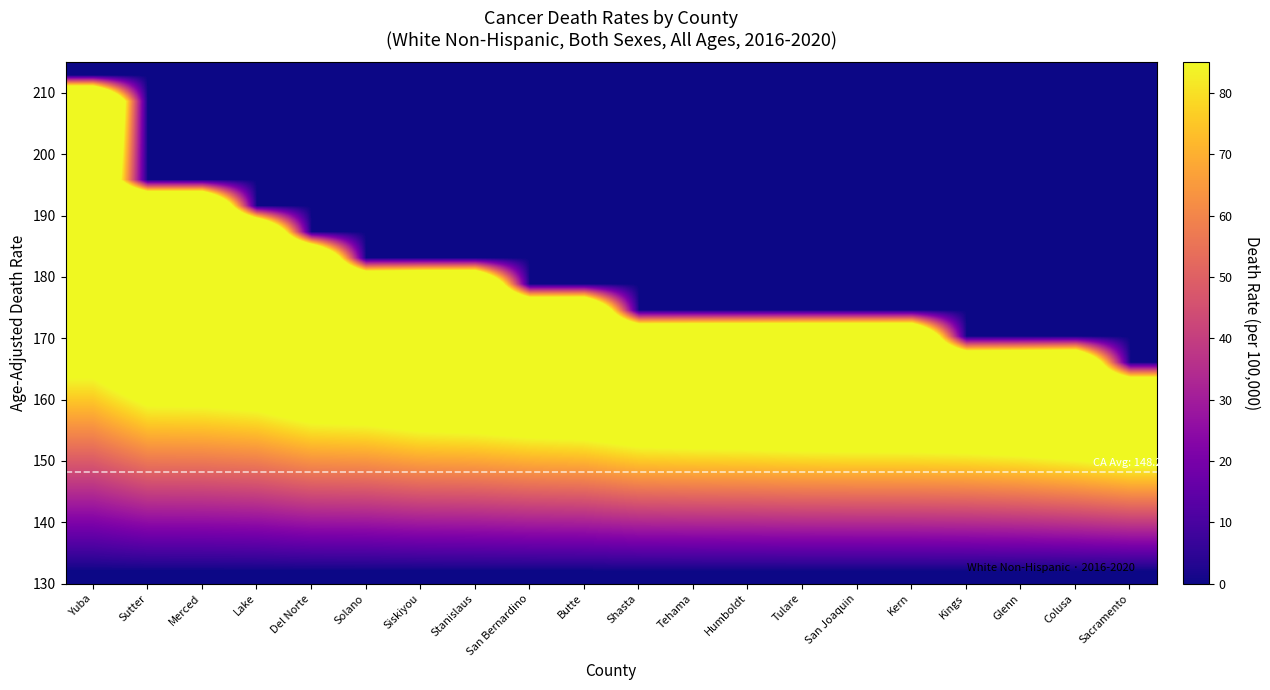

What is the difference between the highest and lowest values at Butte?

168.4